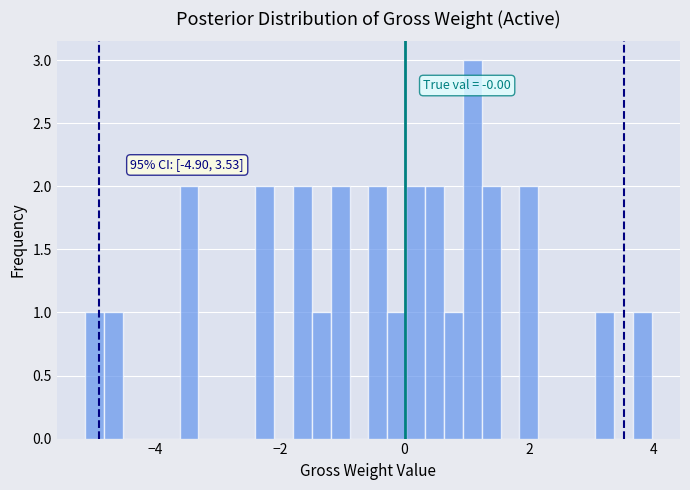

Read against the x-axis, roughly where is the centre of the tallest bar?

1.0